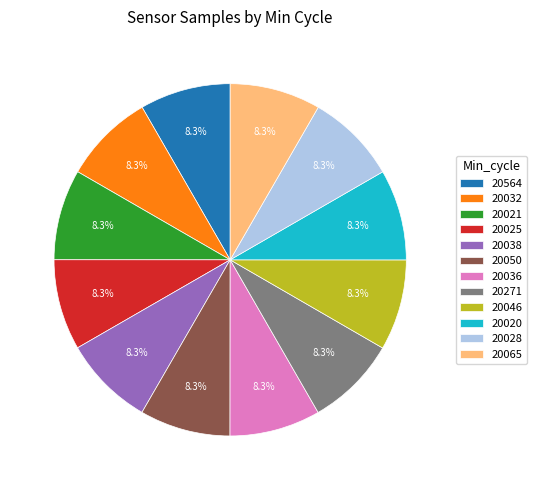

How much of the chart is everything except 20028?

91.7%